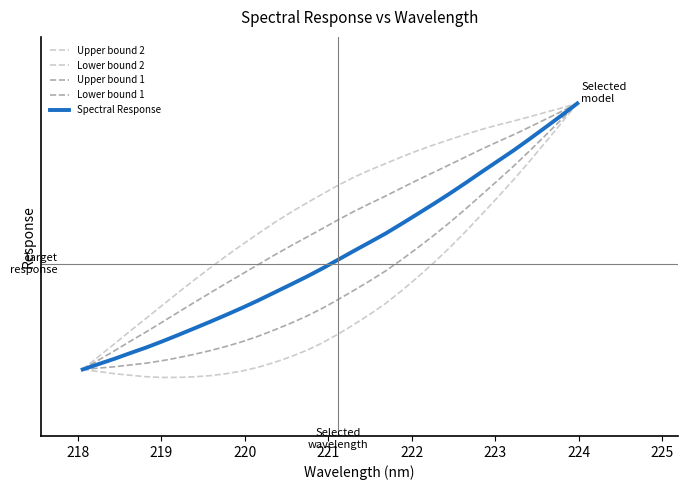

True or false: Upper bound 2 and Lower bound 1 intersect in this chart.

False